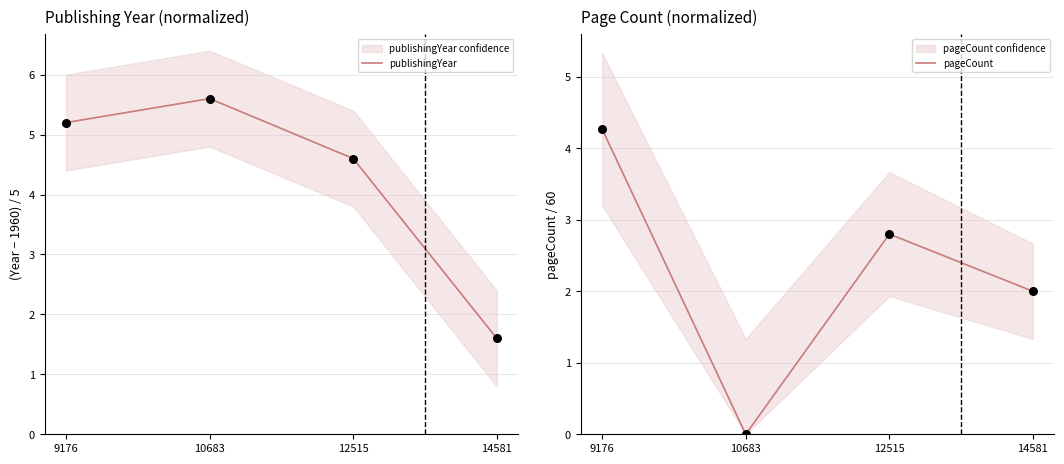

At how many categories does at least one series exceed 0?

4